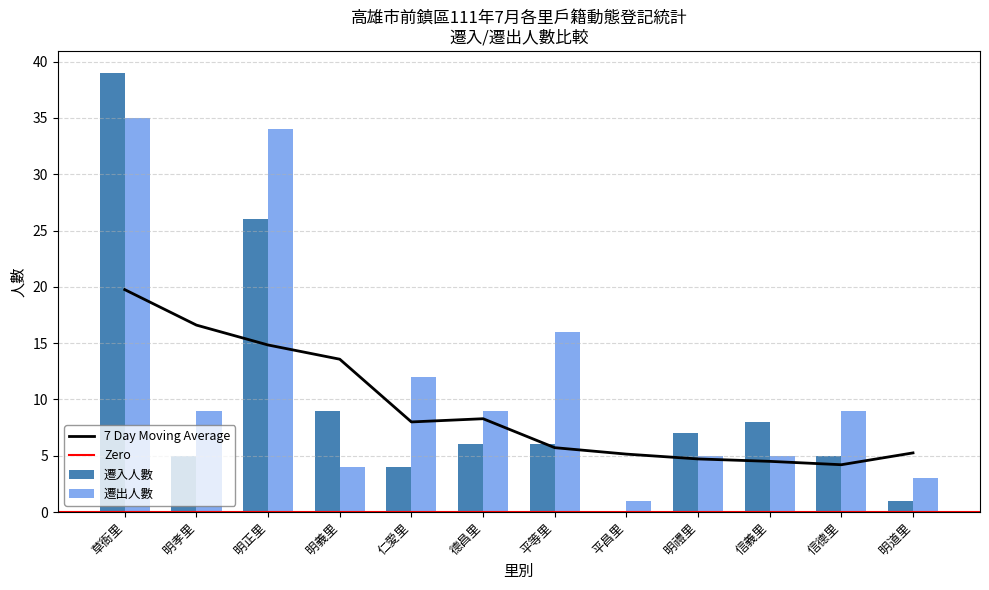

Between 明禮里 and 草衙里, which is larger?

草衙里